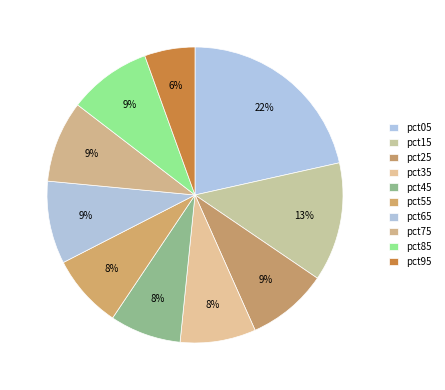

Does pct55 account for over 50% of the chart?

No